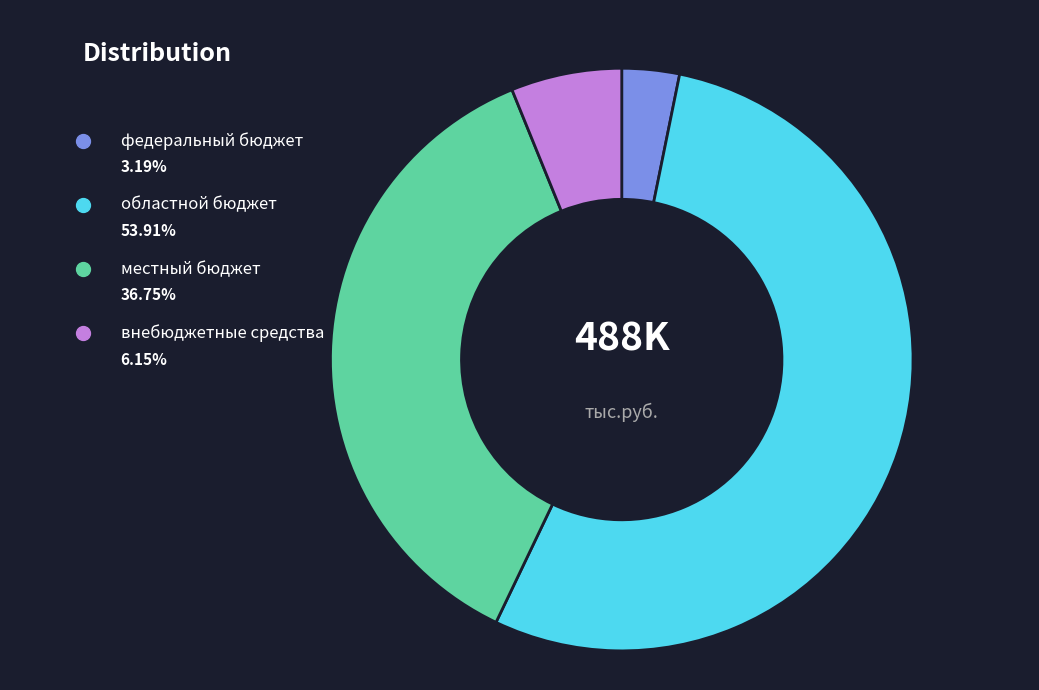

Is there any slice that represents more than half of the pie?

Yes